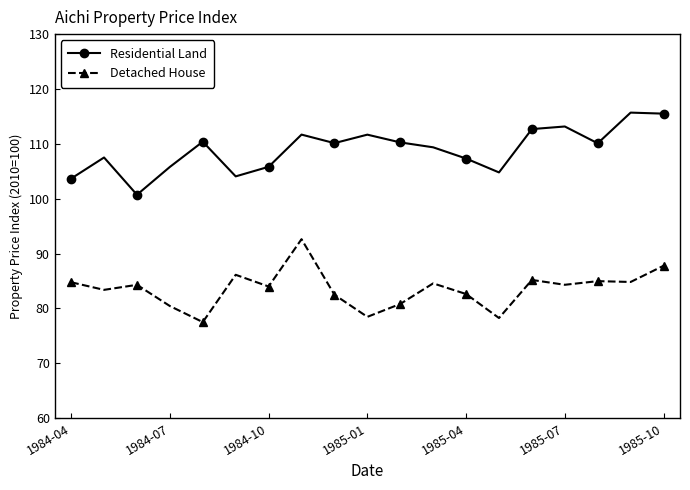

What is the value of the Residential Land point at the 12th from the left?

109.4